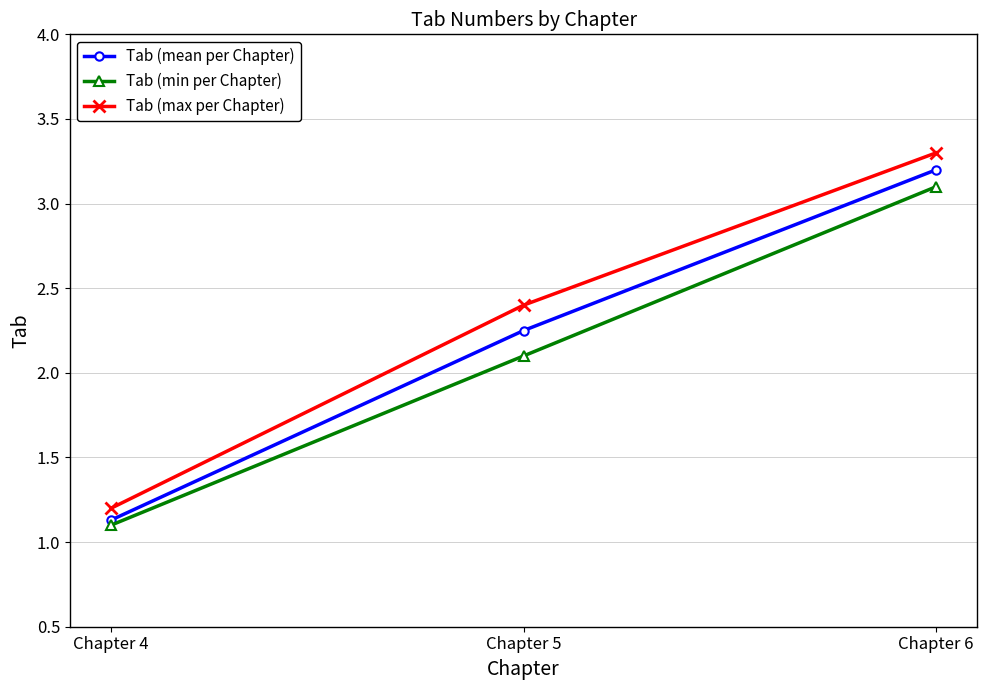

What is the total value across all series at Chapter 4?

3.4